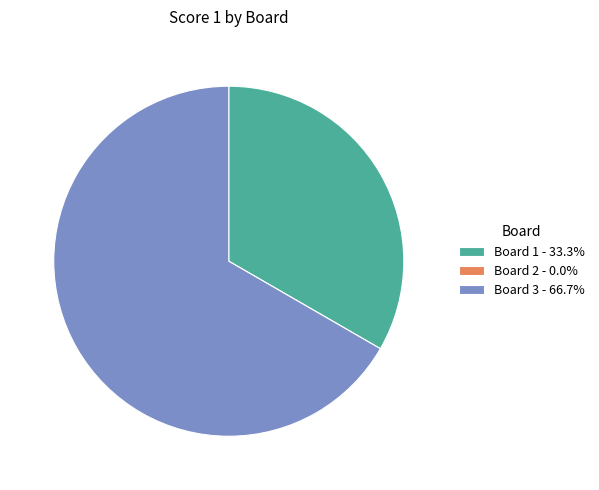

Is there a majority slice in this chart?

Yes